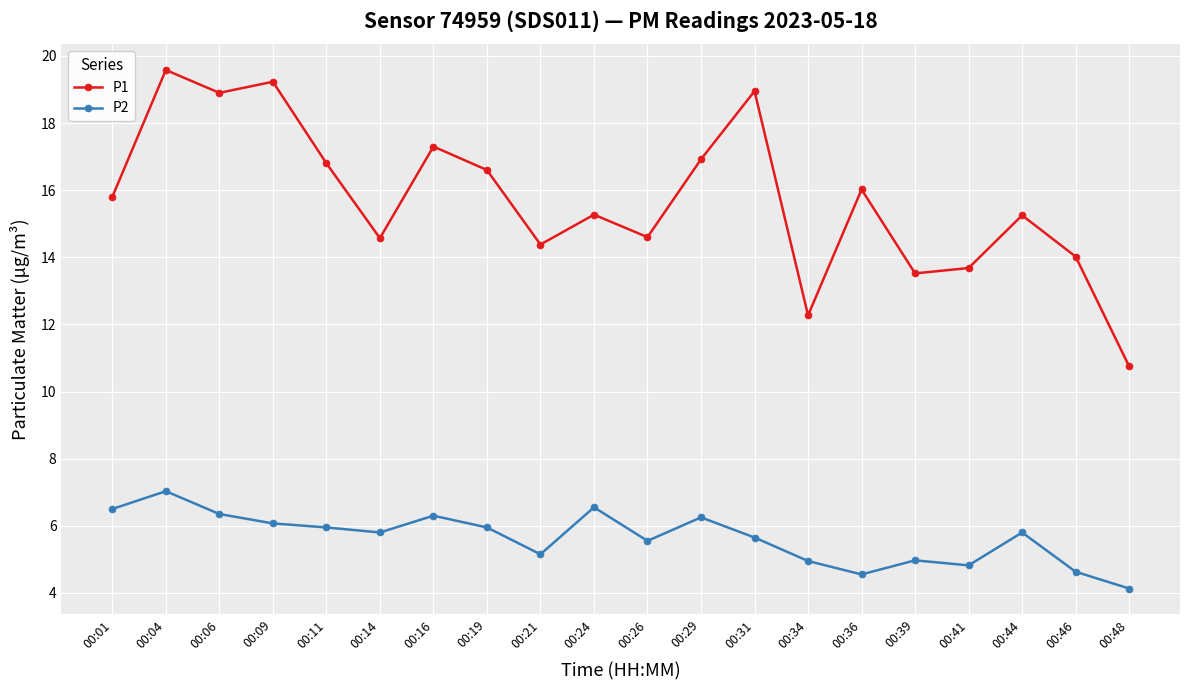

True or false: P1 has a value of 16.9 at 00:29.

True